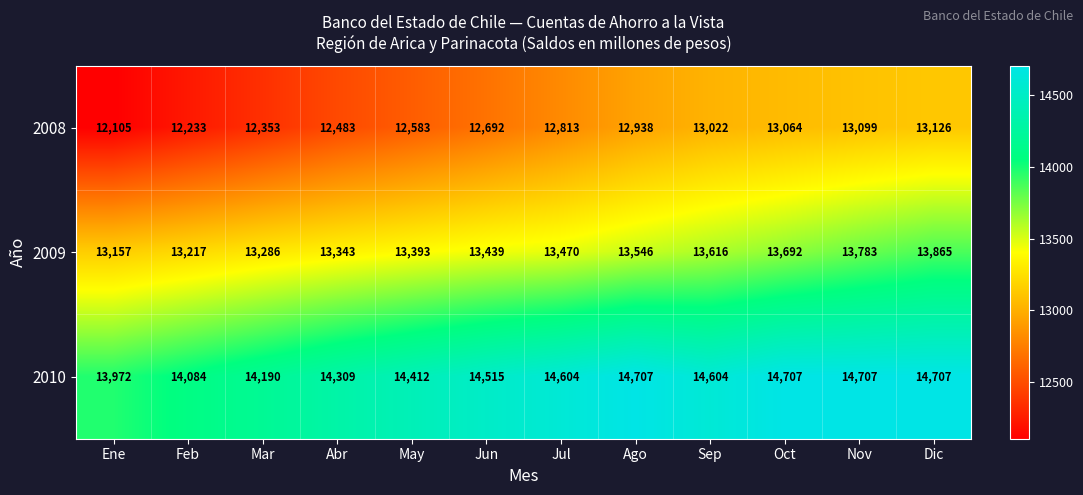

What is the highest value of the 2009 series?

13865